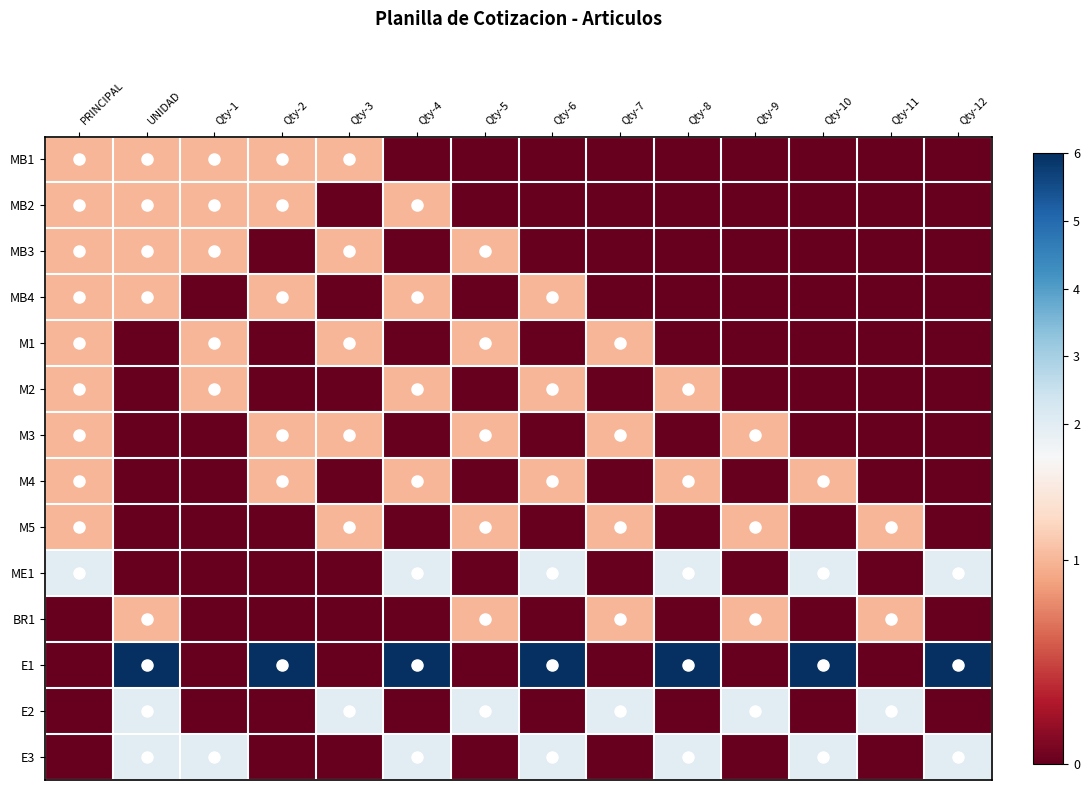

The E2 series shows 1 at UNIDAD. True or false?

False